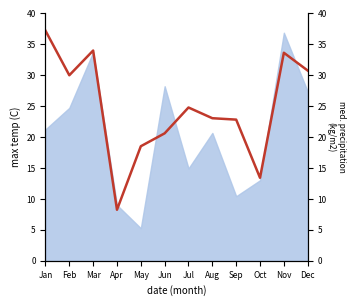

How many lines are shown in the chart?

1